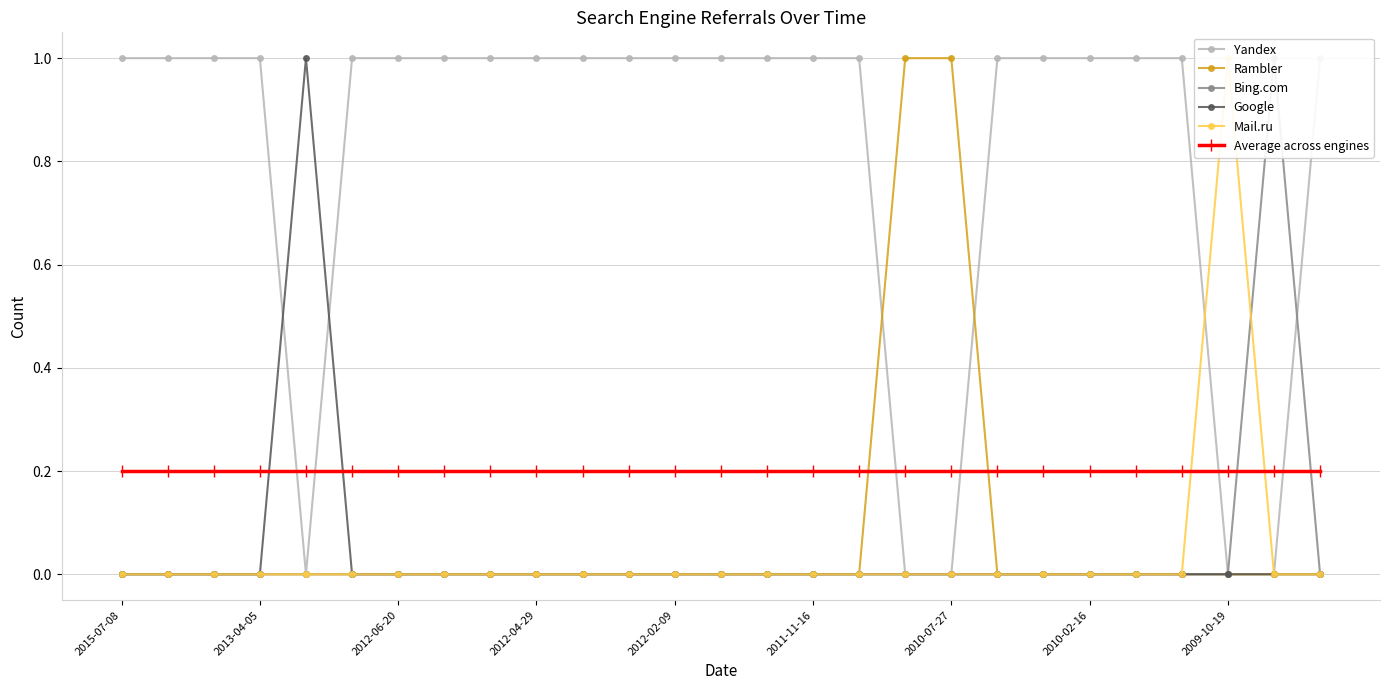

True or false: Rambler has a value of 0.0 at 2011-11-16.

True